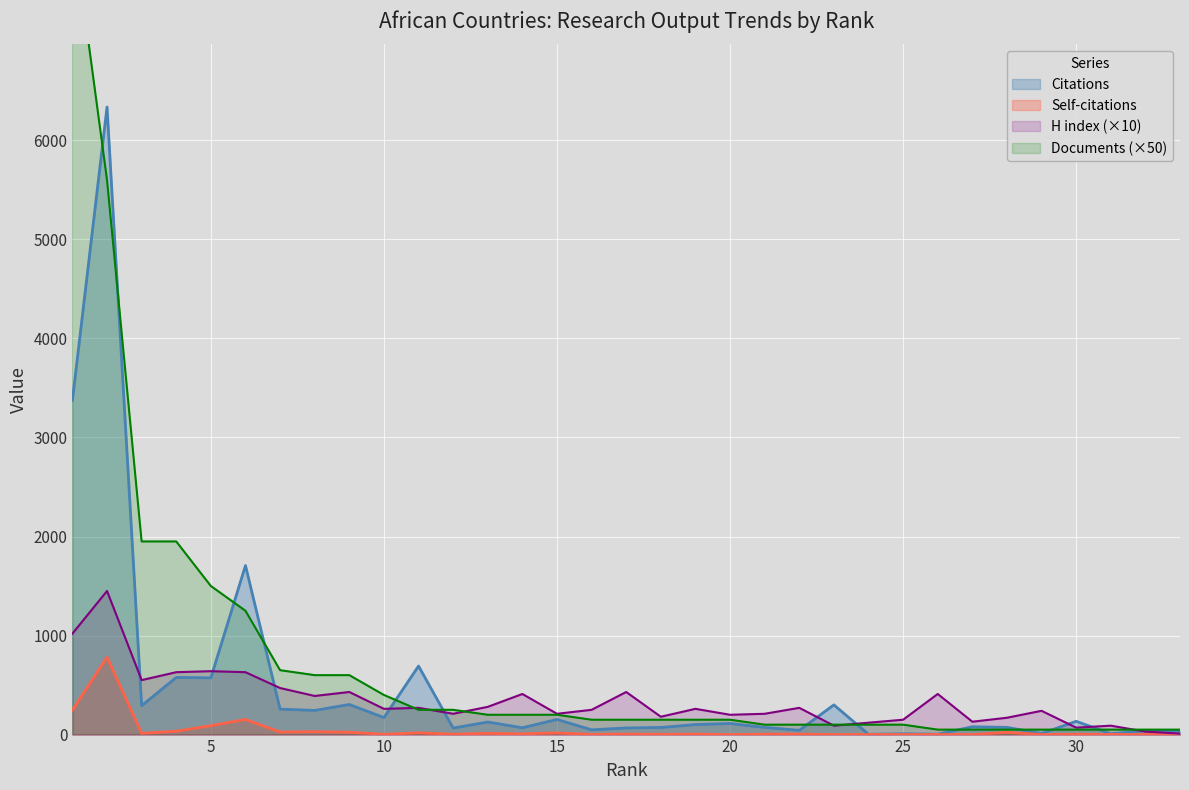

What is the value of the Documents point at the 32nd from the left?

50